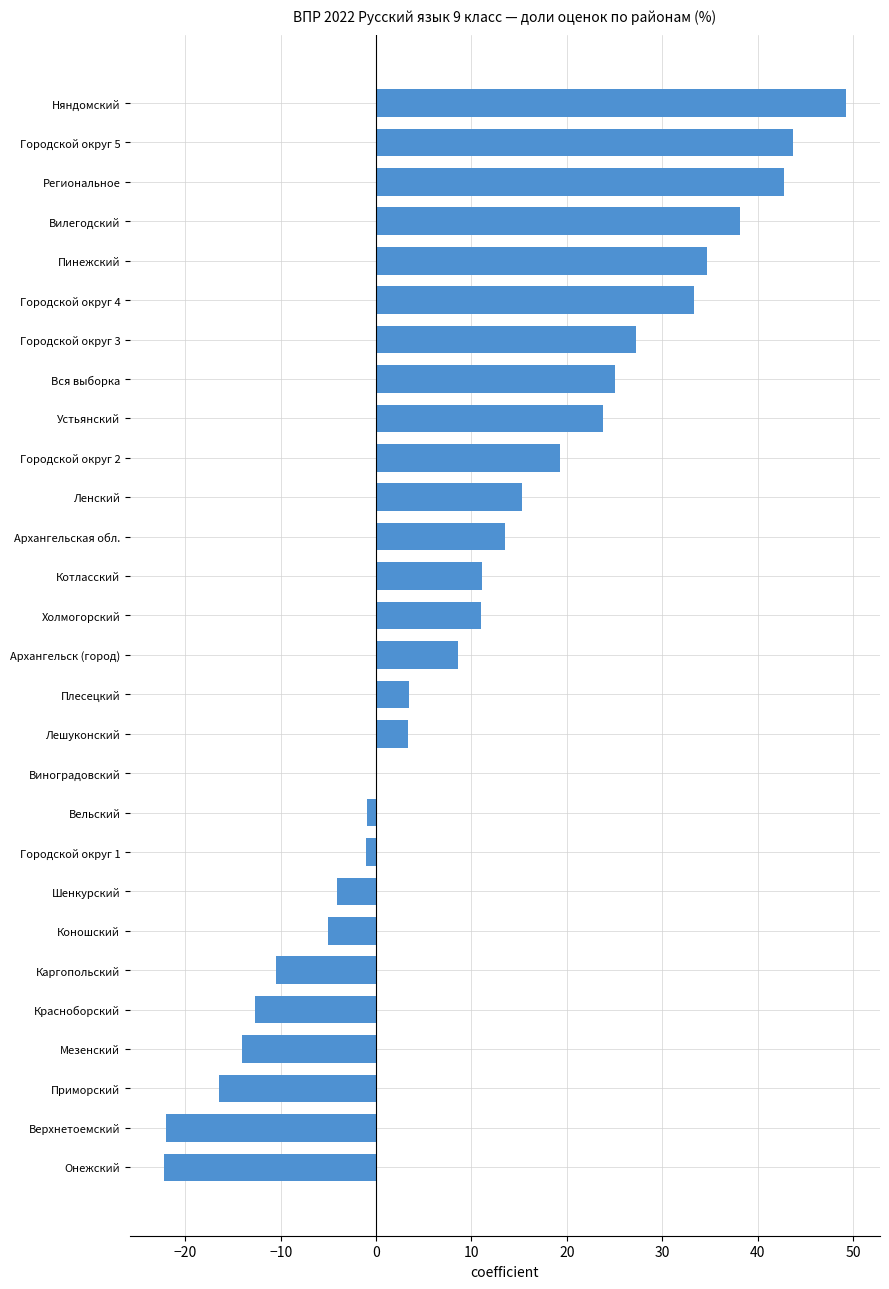

Which has a higher value, Няндомский or Холмогорский?

Няндомский